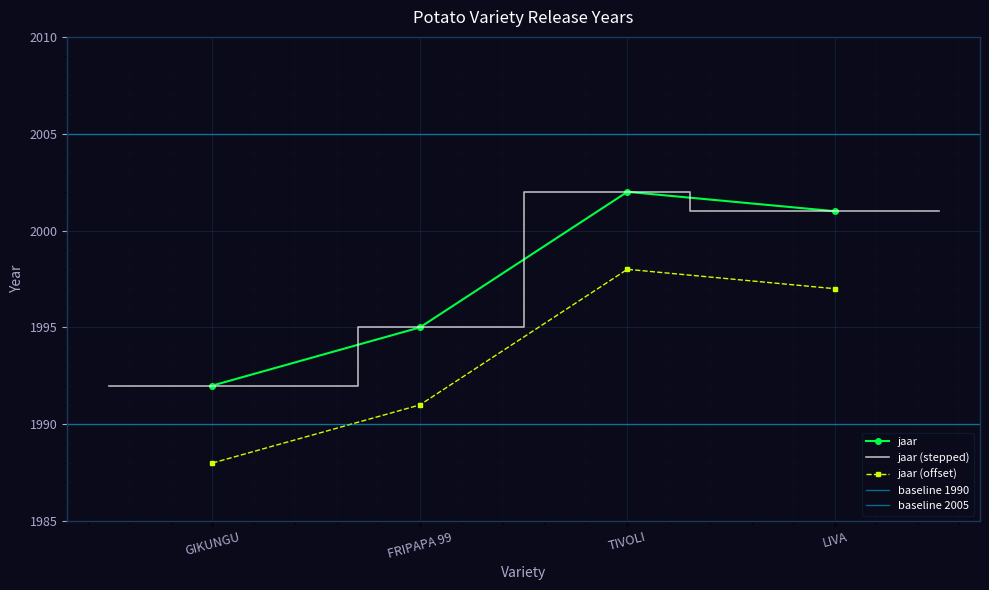

The chart shows a value of 2002 at TIVOLI. True or false?

True